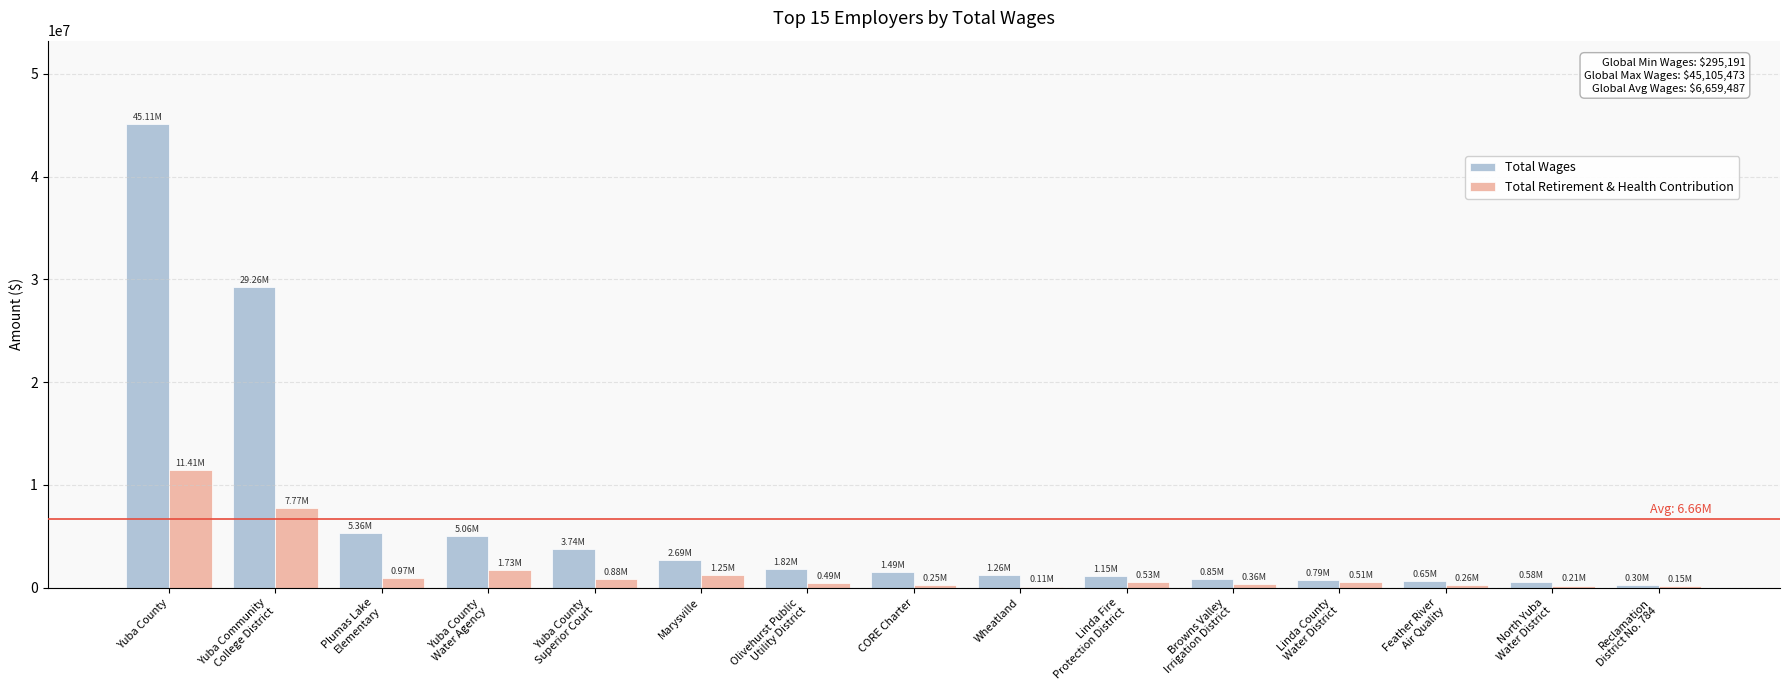

Which label corresponds to the largest value in the chart?

Yuba County